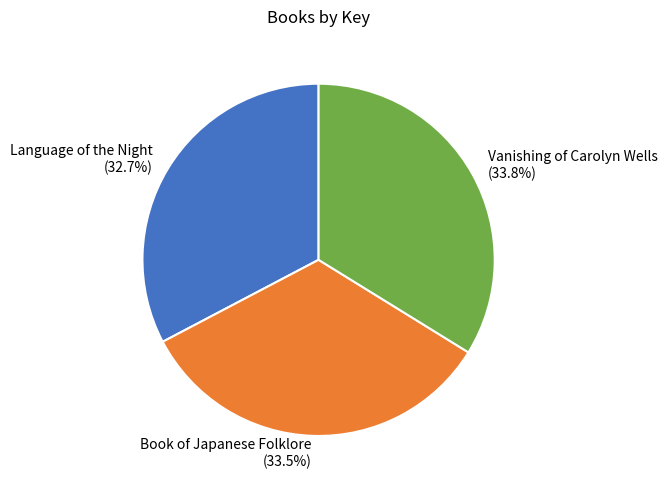

What is the ratio of the value at Language of the Night to the value at Book of Japanese Folklore?

1.0